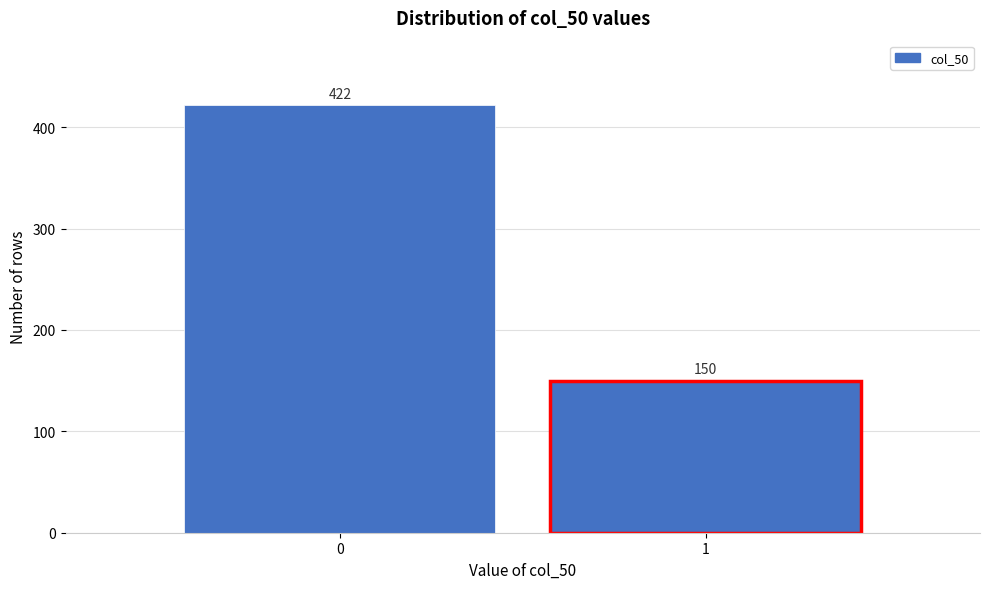

Reading left to right, list all the values displayed in this chart.

0=422	1=150